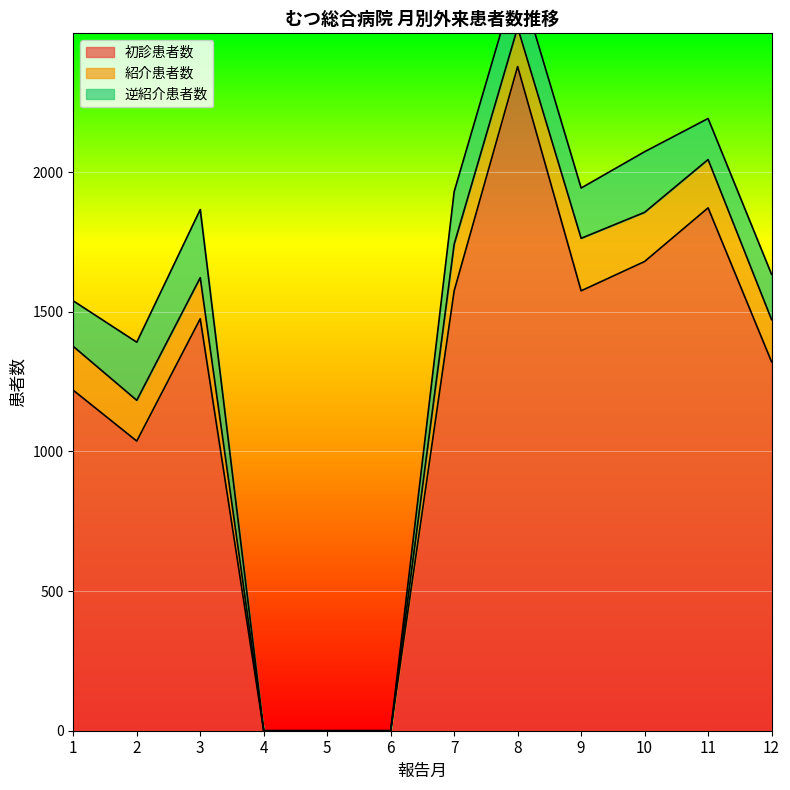

What are all the series names shown in the legend?

初診患者数, 紹介患者数, 逆紹介患者数